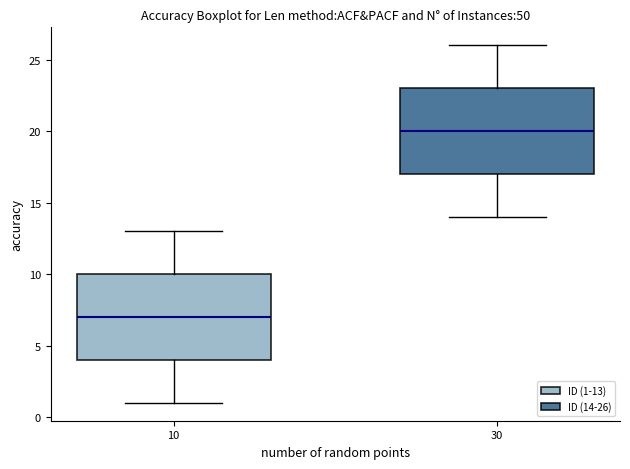

Which box's median line is the lowest?

10